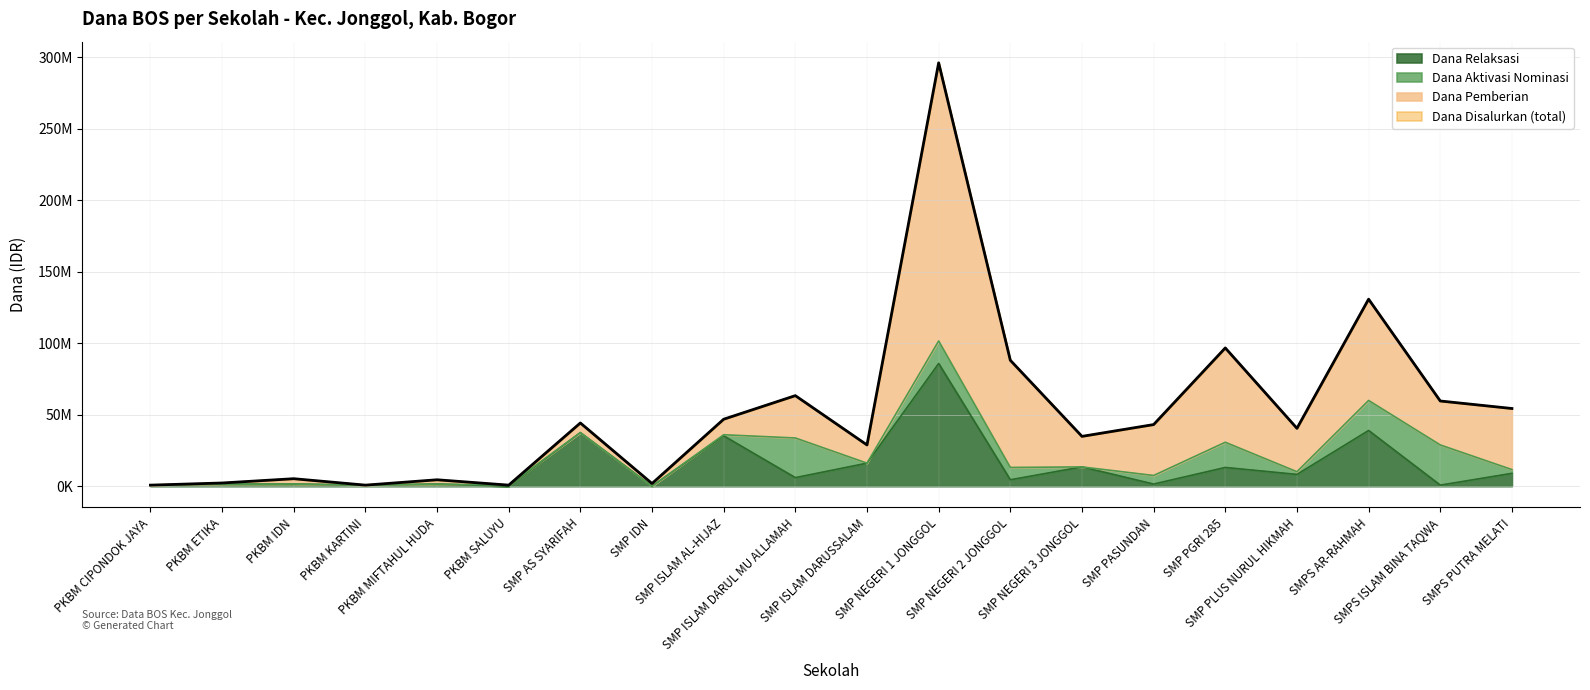

In Dana Disalurkan, how many points are lower than both neighbors (excluding endpoints)?

6